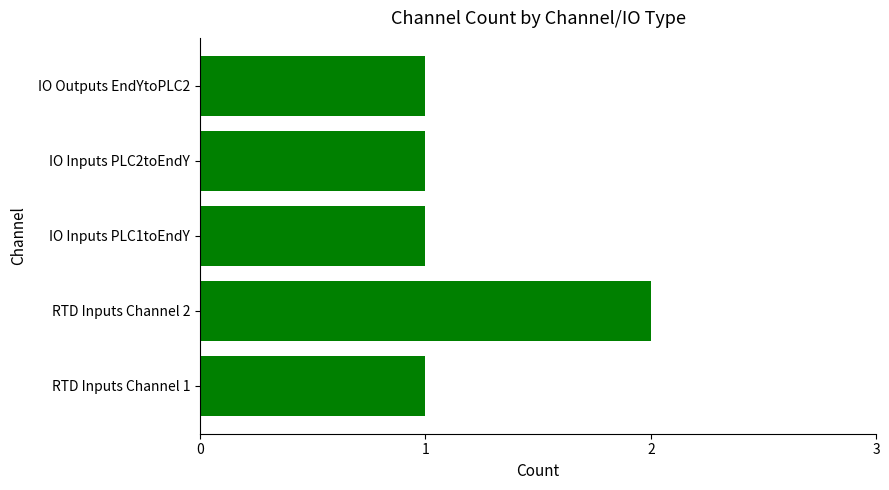

How many bars are there in total?

5